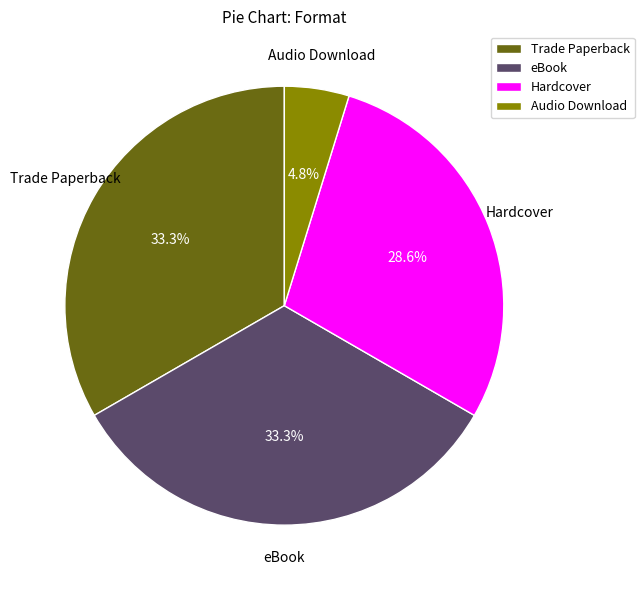

Does any single category account for the majority?

No